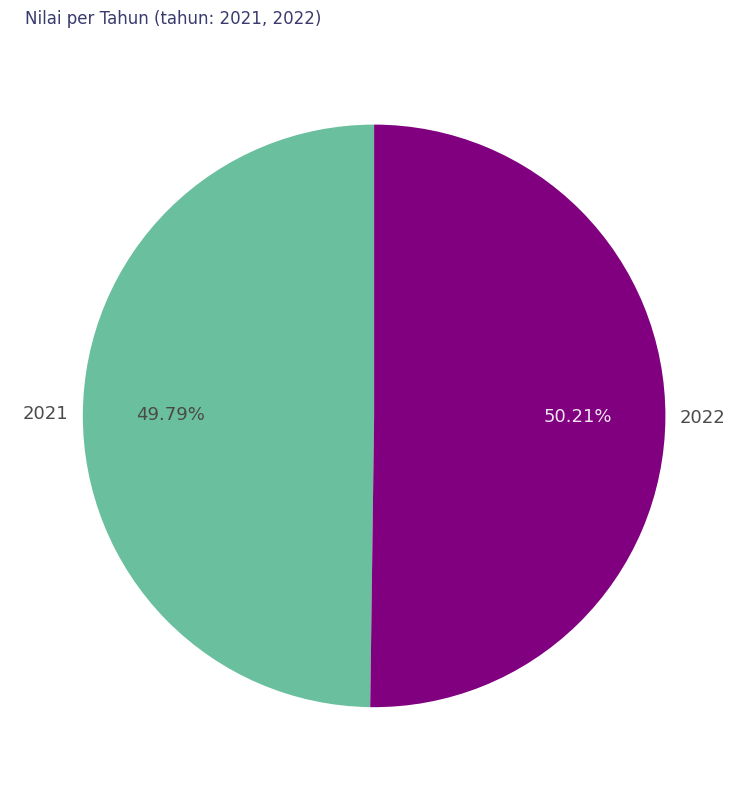

How many slices are in this pie chart?

2